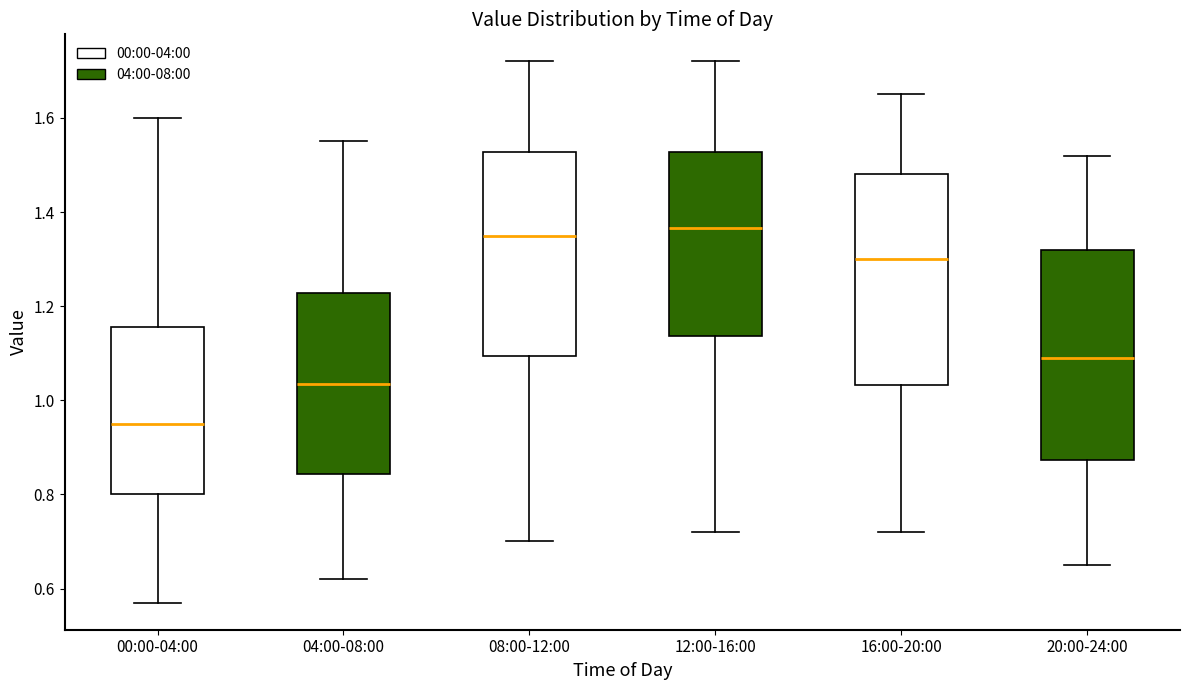

Where does the upper whisker of the box for 00:00-04:00 end on the y-axis? The values are not printed on the chart, so give them approximately, as read against the axis.

1.60